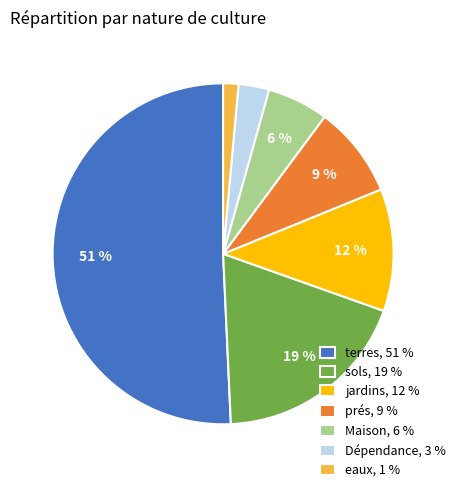

Which has a higher value, Maison, 6 % or jardins, 12 %?

jardins, 12 %